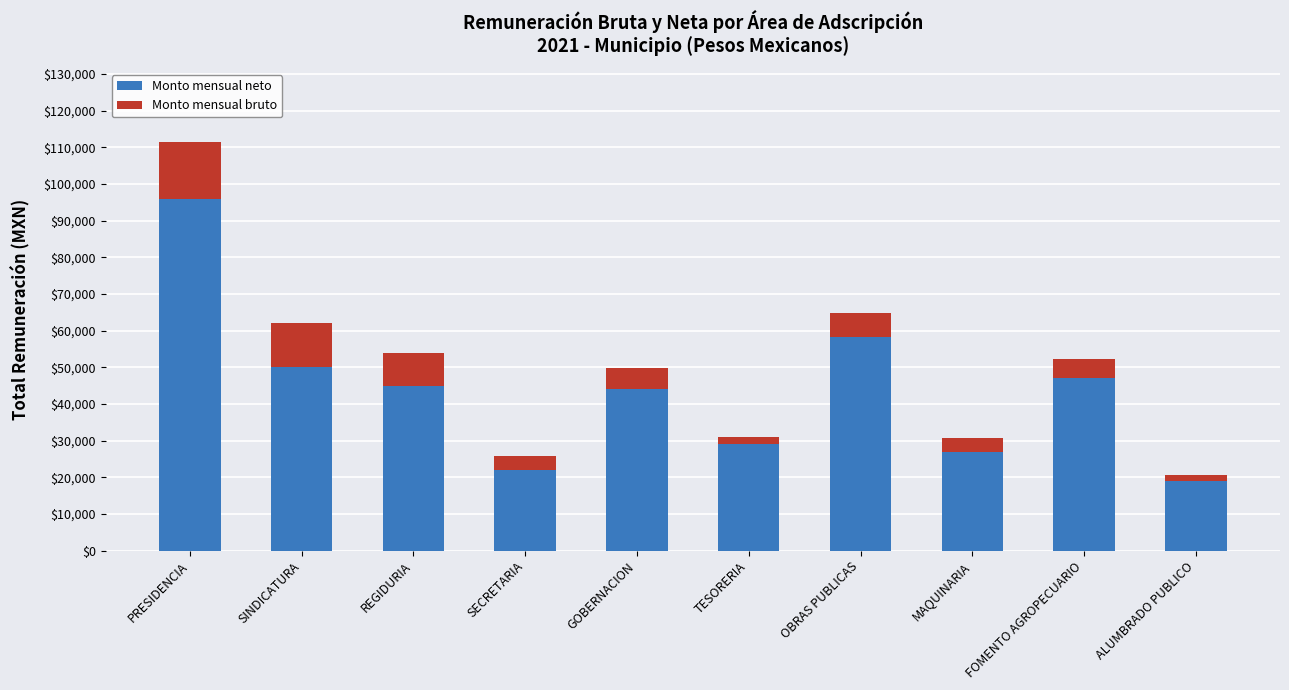

What is the highest value of the Monto mensual neto series?

96000.0